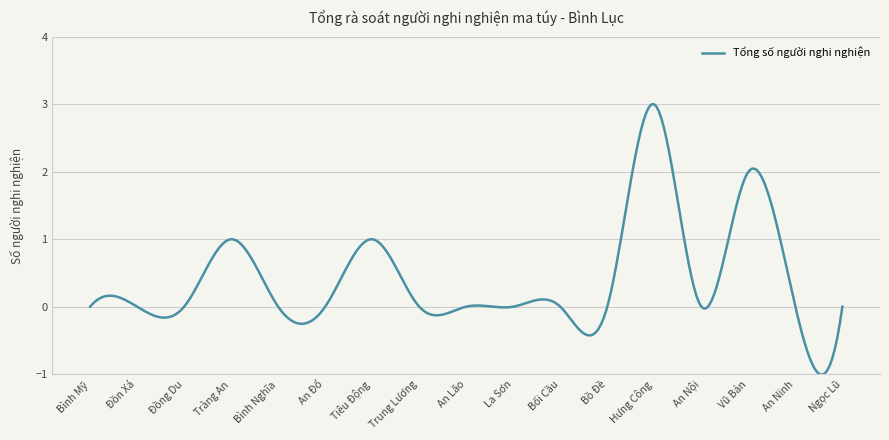

What is the greatest value displayed?

3.0